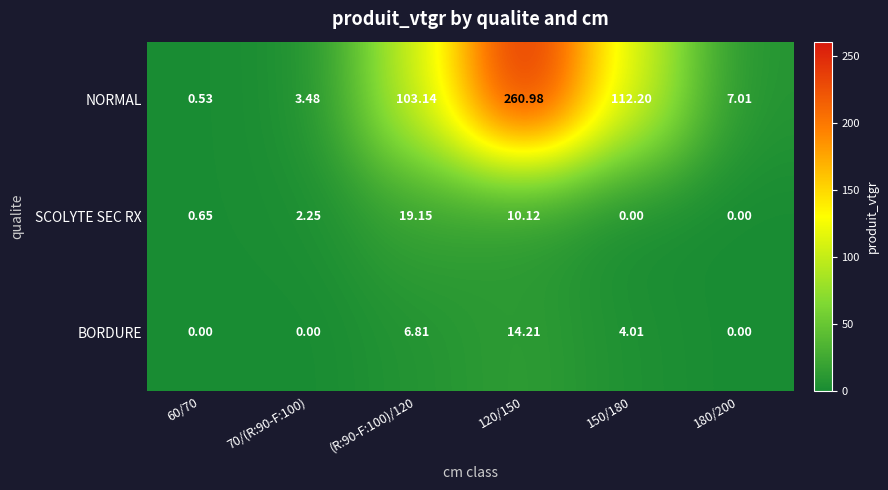

Between 70/(R:90-F:100) and (R:90-F:100)/120, which series saw the biggest shift?

NORMAL